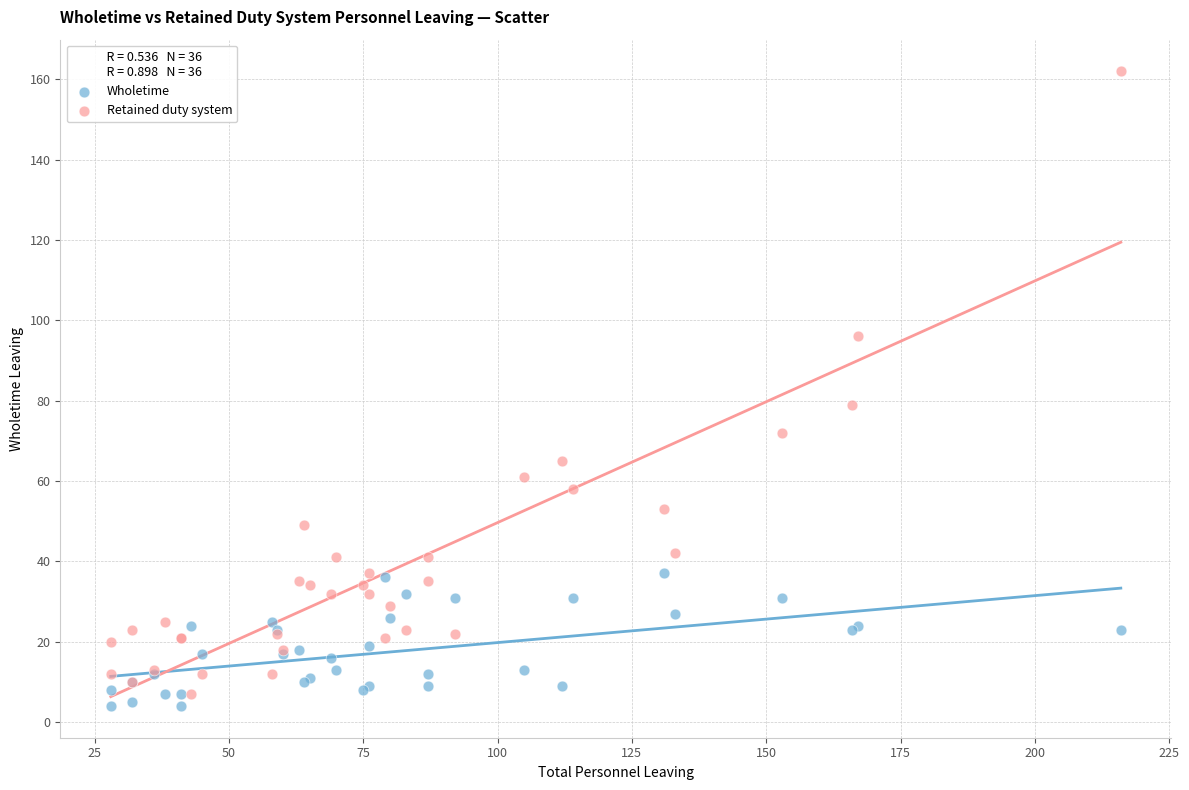

Across all series, what Y value is closest to 83?

79